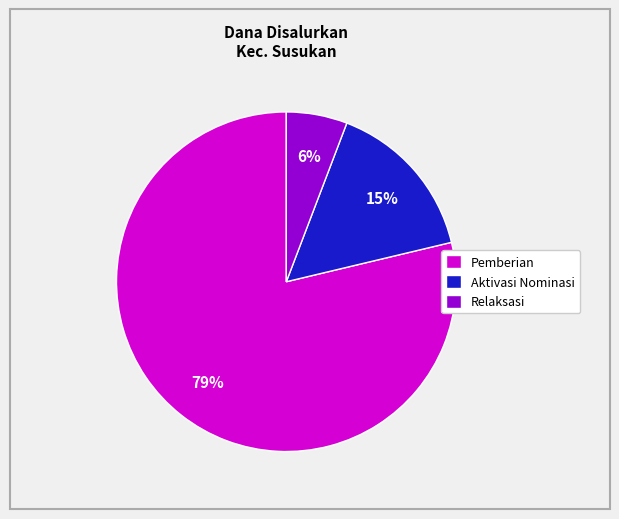

Is it true that Aktivasi Nominasi is 15% of the pie?

True